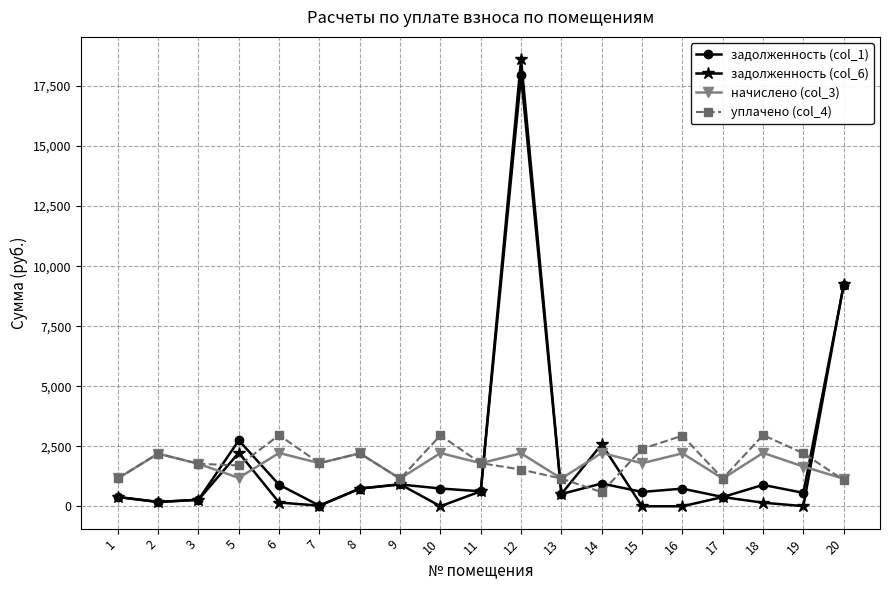

At which category is the sum across all series the highest?

12